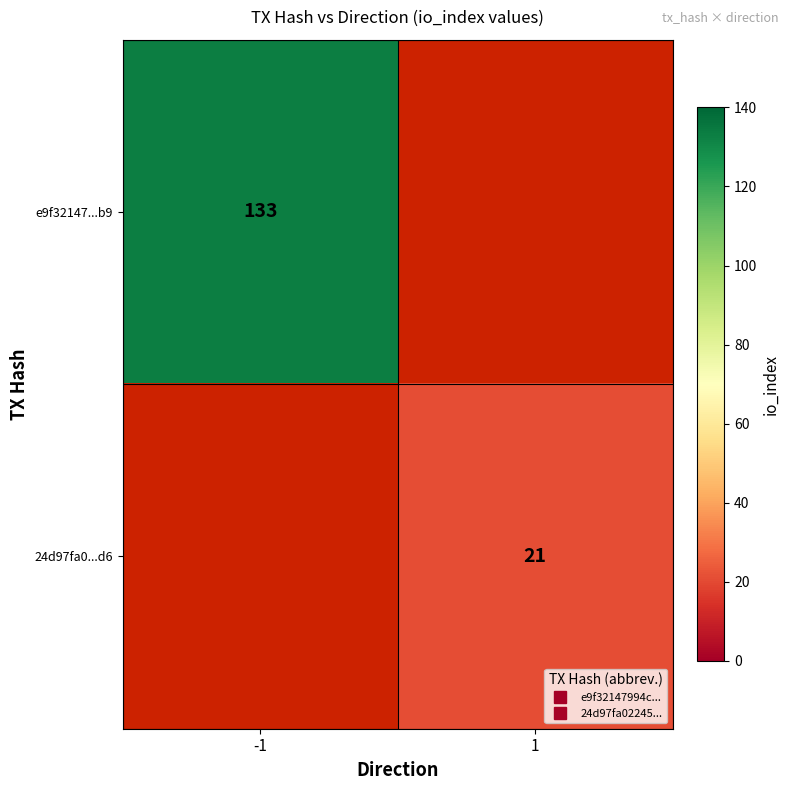

Which series has the largest range (max minus min)?

e9f32147...b9